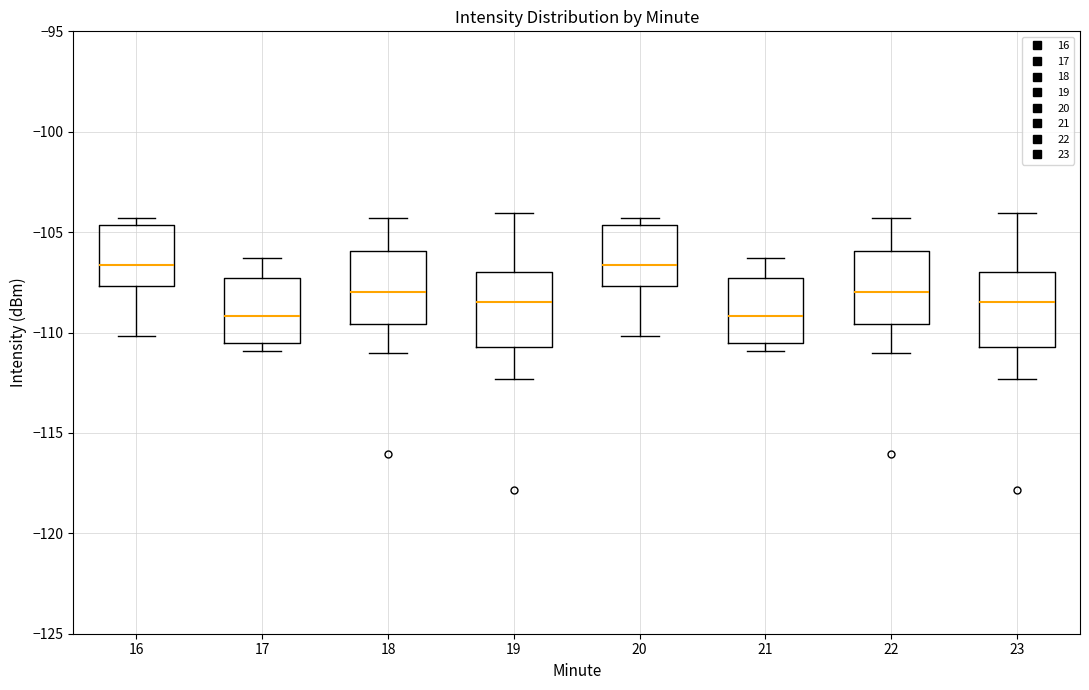

Reading left to right, transcribe this box plot: for each box, give where its median line is, the range the box spans, and where its two whiskers end, as read against the y-axis. The values are not printed on the chart, so give them approximately, as read against the axis.

16: median -106.5, box -107.5 to -104.5, whiskers -110.0 to -104.5 (just above the box's upper edge)
17: median -109.0, box -110.5 to -107.5, whiskers -111.0 to -106.5
18: median -108.0, box -109.5 to -106.0, whiskers -111.0 to -104.5
19: median -108.5, box -110.5 to -107.0, whiskers -112.5 to -104.0
20: median -106.5, box -107.5 to -104.5, whiskers -110.0 to -104.5 (just above the box's upper edge)
21: median -109.0, box -110.5 to -107.5, whiskers -111.0 to -106.5
22: median -108.0, box -109.5 to -106.0, whiskers -111.0 to -104.5
23: median -108.5, box -110.5 to -107.0, whiskers -112.5 to -104.0